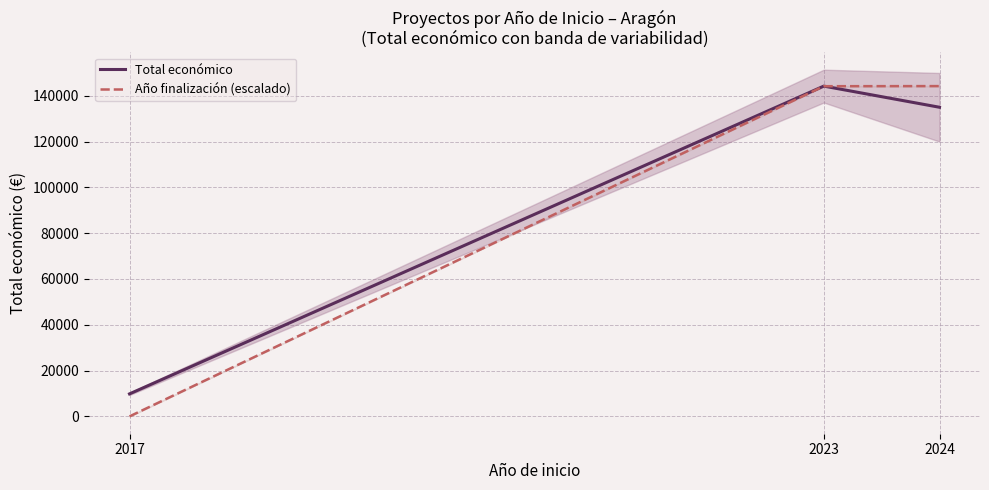

Rank the series by their average value, from lowest to highest.

Año finalización (escalado), Total económico